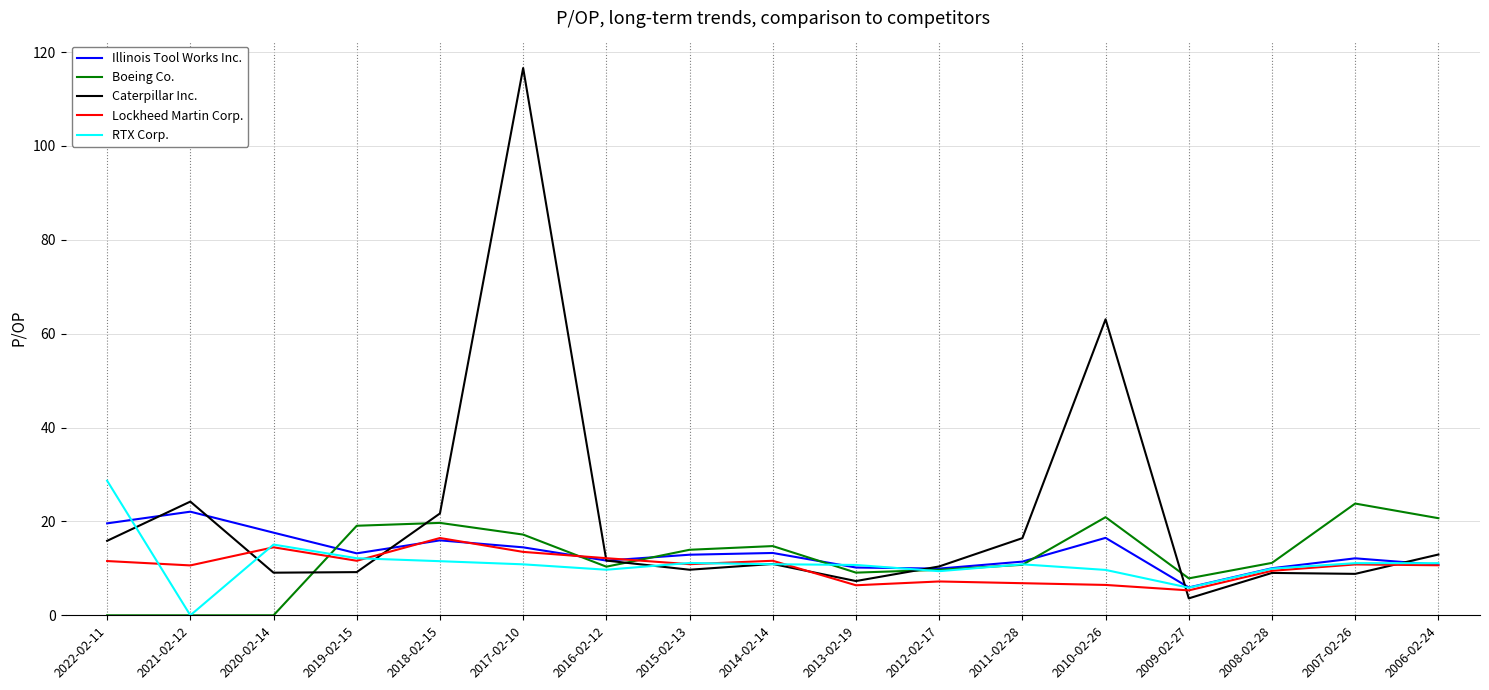

What is the difference between the maximum and minimum values in the Boeing Co. series?

23.8